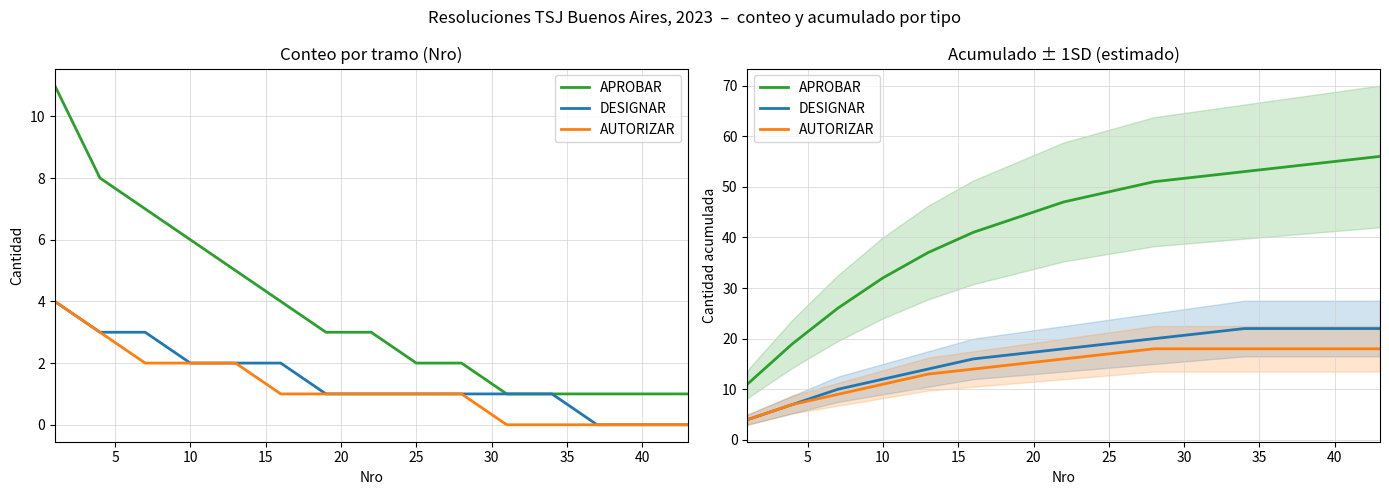

What are all the series names shown in the legend?

APROBAR, DESIGNAR, AUTORIZAR